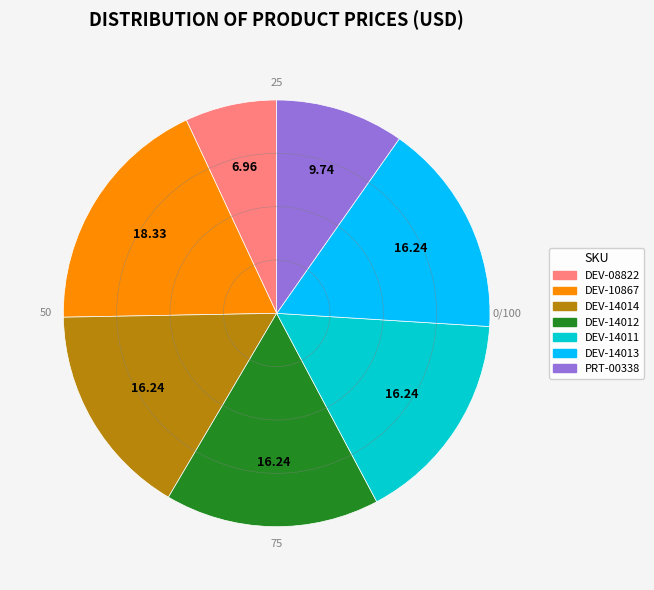

Count the number of slices in the pie.

7